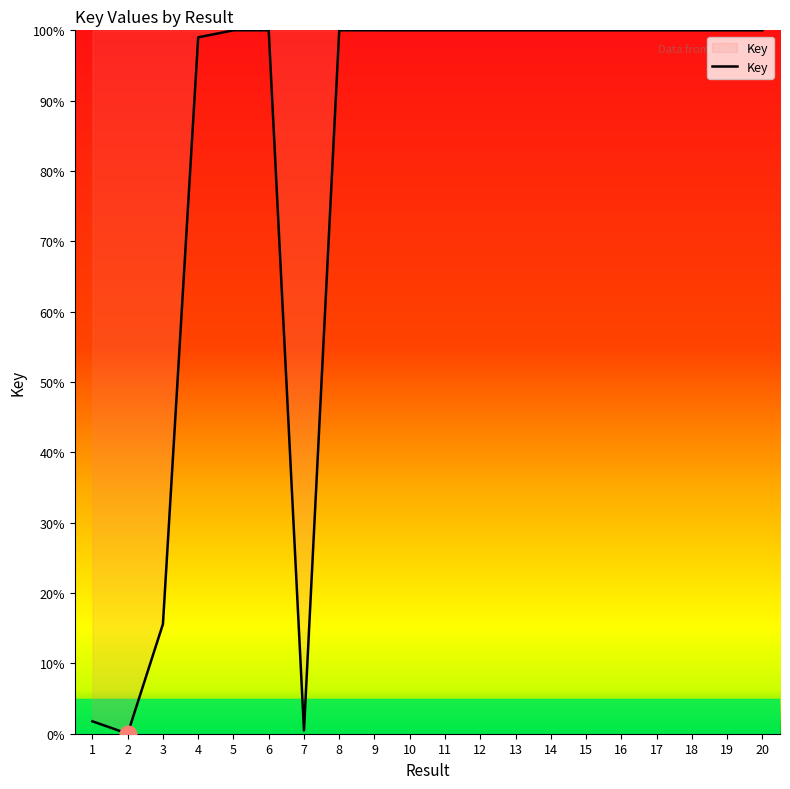

At which label is the value closest to 50?

3